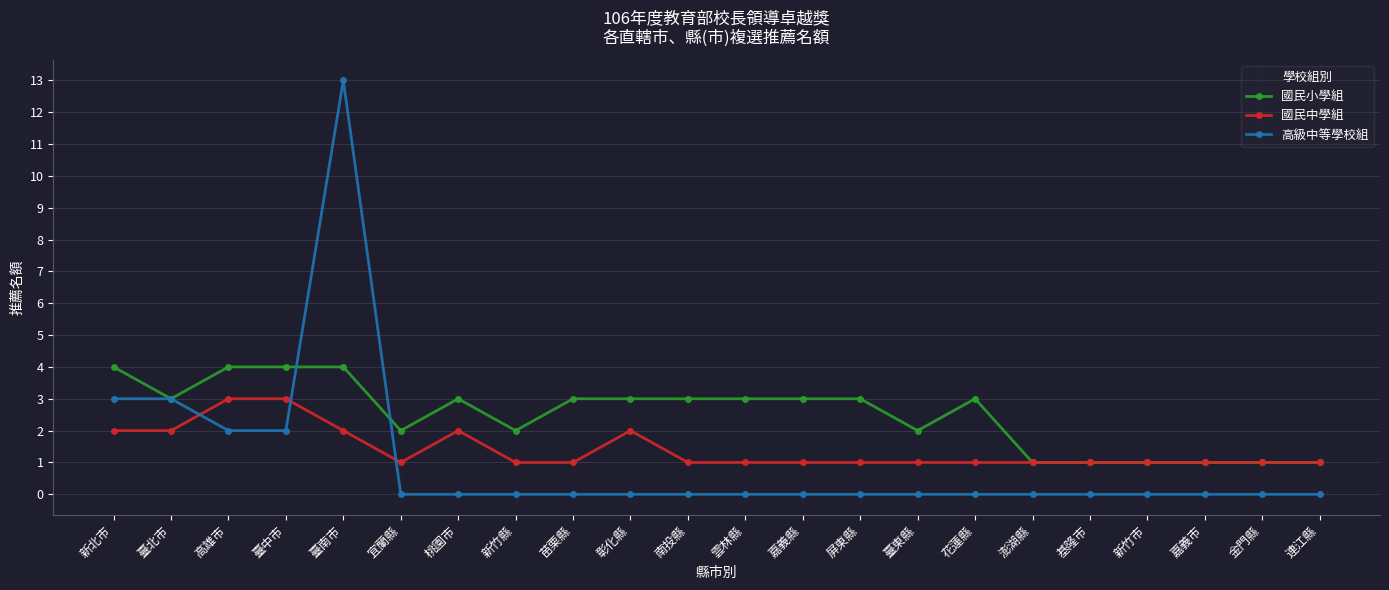

Which series has the largest range (max minus min)?

高級中等學校組